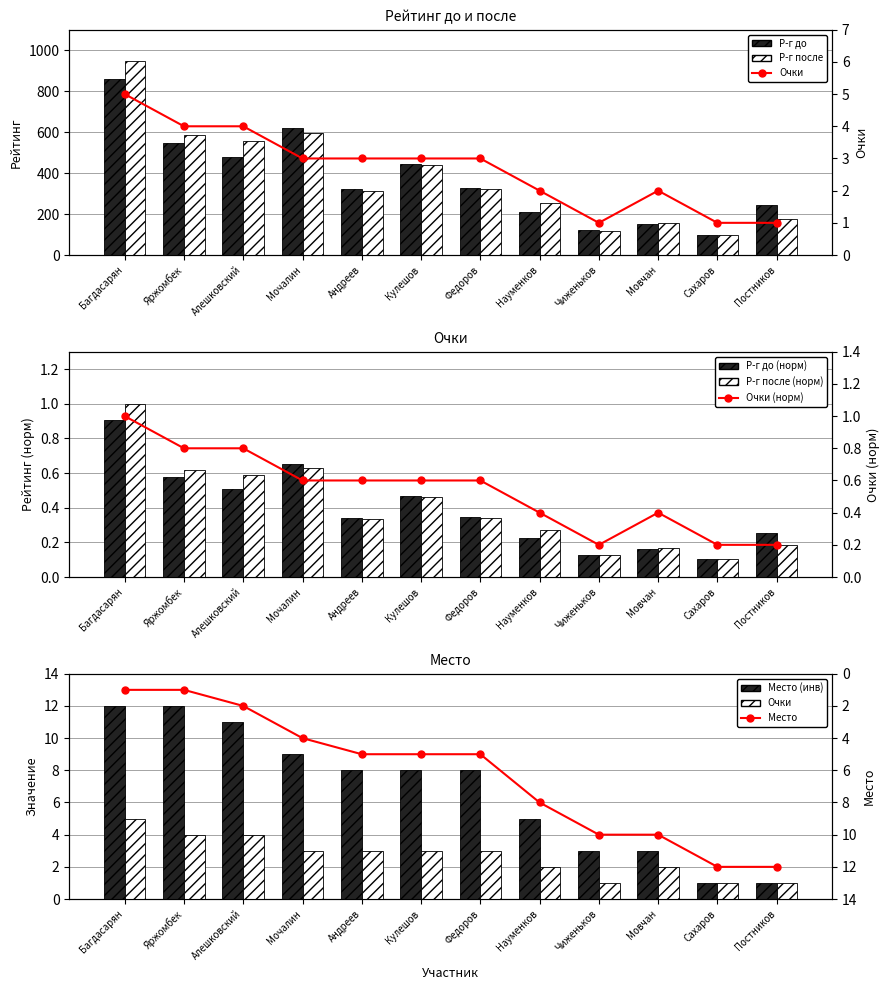

What is the spread (max minus min) of values at Постников?

241